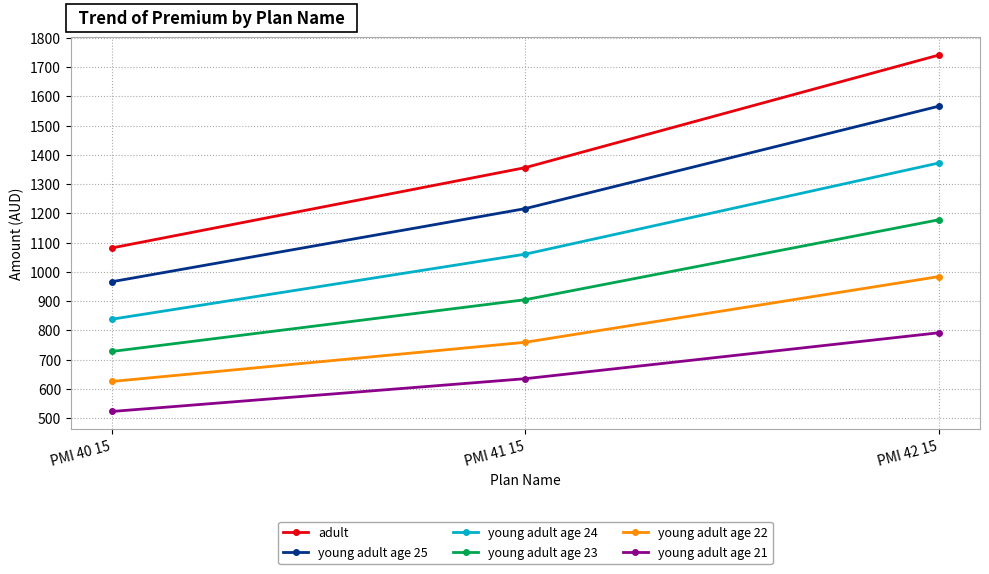

What are all the series names shown in the legend?

adult, young adult age 25, young adult age 24, young adult age 23, young adult age 22, young adult age 21